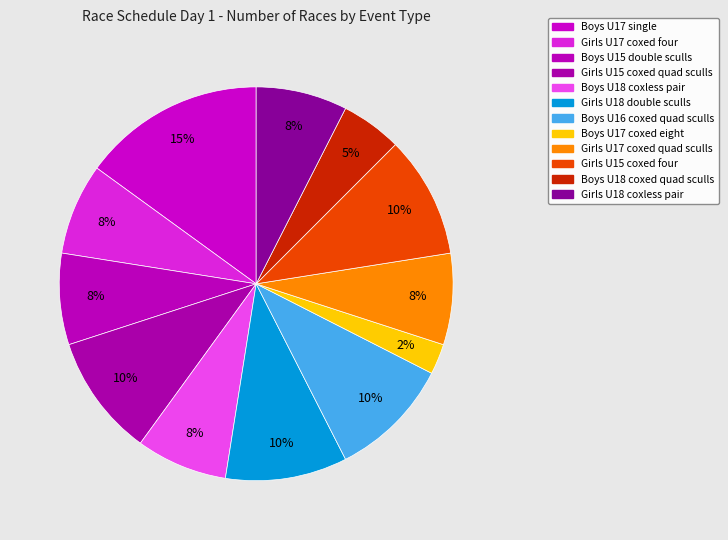

How many slices are in this pie chart?

12